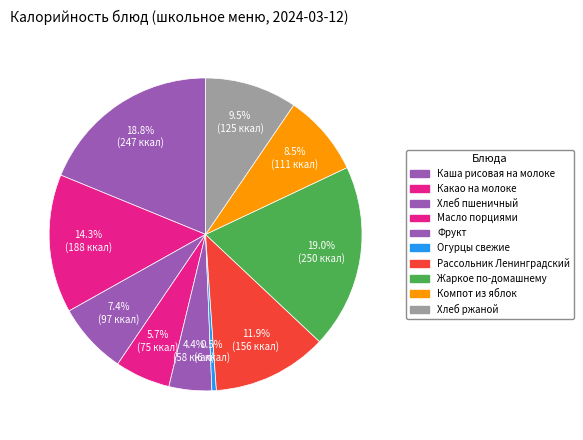

What percentage is the Компот из яблок slice, to the nearest percent?

8%